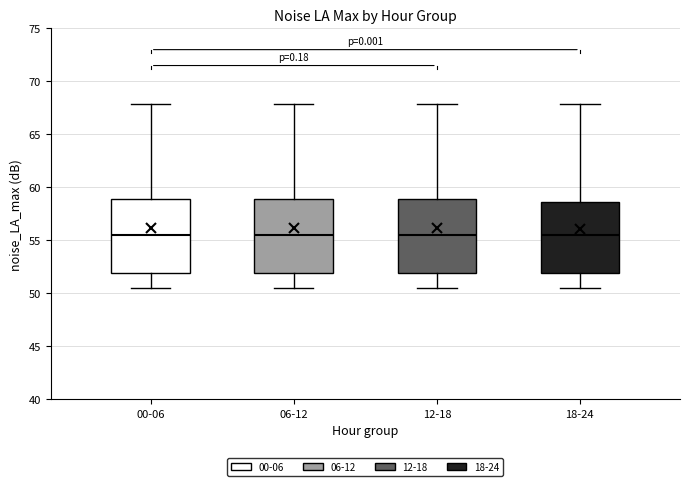

Reading left to right, read every box against the y-axis: the position of its median line, the range the box covers, and the ends of its whiskers. The values are not printed on the chart, so give them approximately, as read against the axis.

00-06: median 55.5, box 52.0 to 59.0, whiskers 50.5 to 68.0
06-12: median 55.5, box 52.0 to 59.0, whiskers 50.5 to 68.0
12-18: median 55.5, box 52.0 to 59.0, whiskers 50.5 to 68.0
18-24: median 55.5, box 52.0 to 58.5, whiskers 50.5 to 68.0